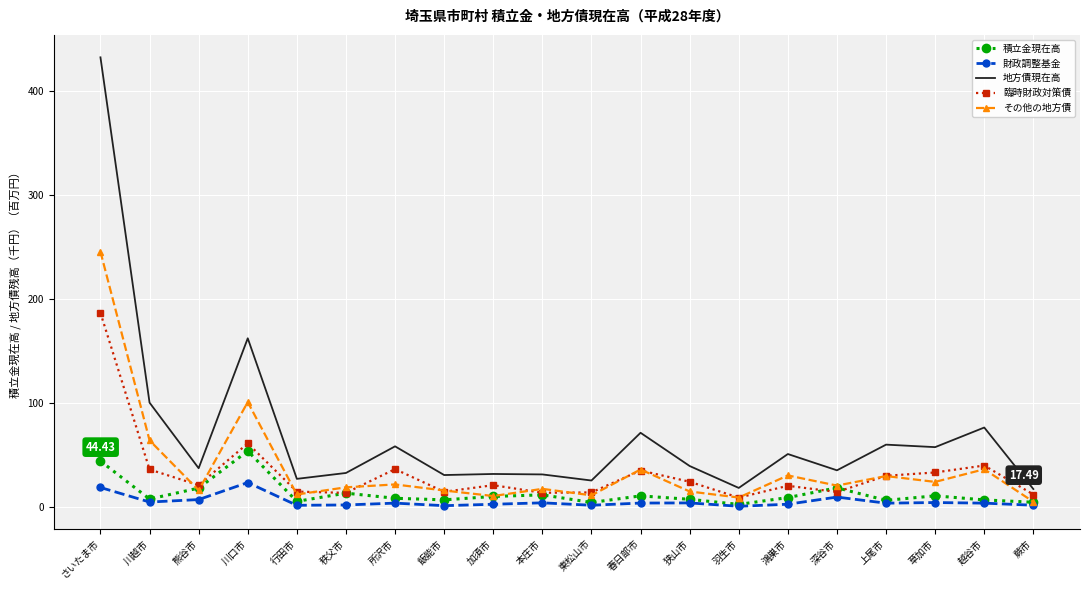

Which category has the highest value across all series?

さいたま市